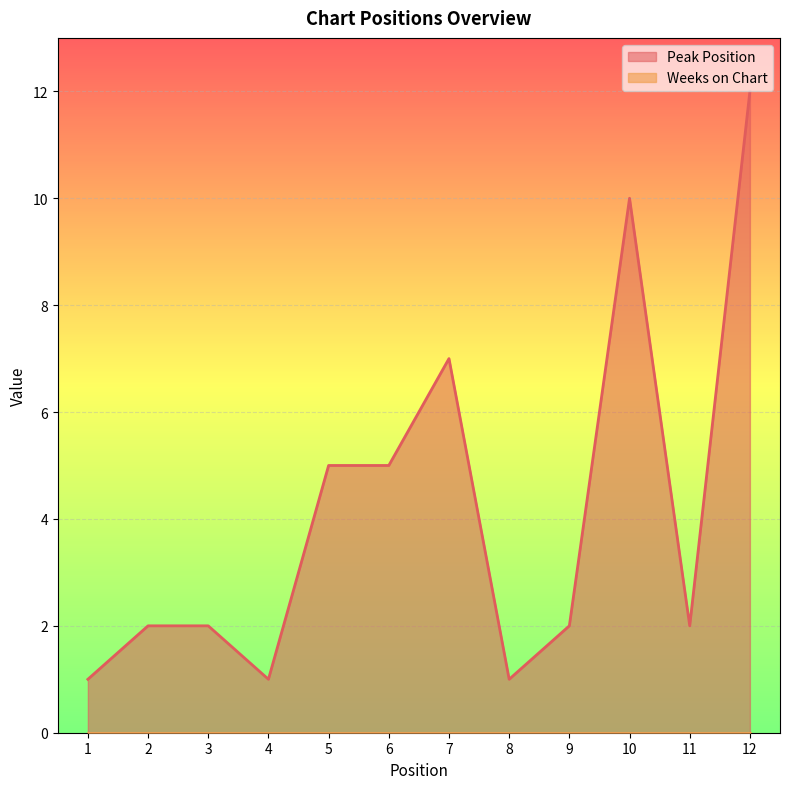

Where is the first local maximum?

7